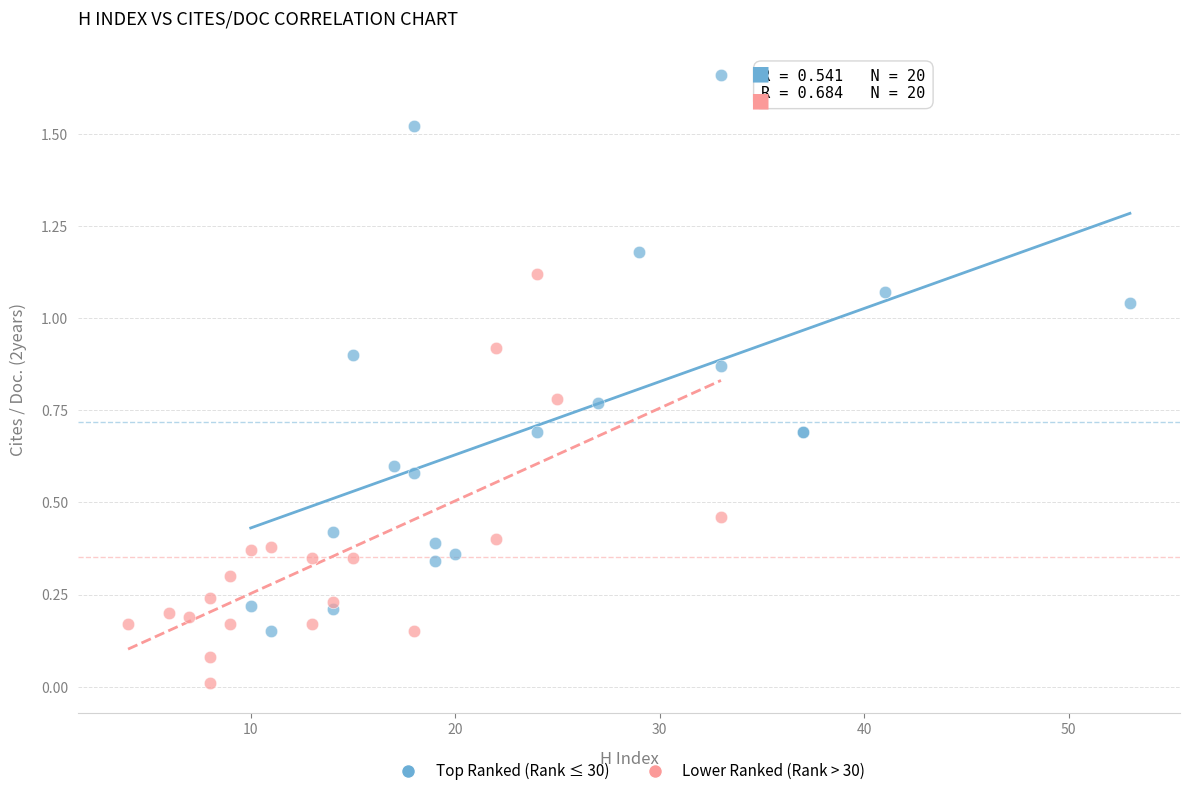

Which series has the widest spread of Y values?

Top Ranked (Rank ≤ 30)